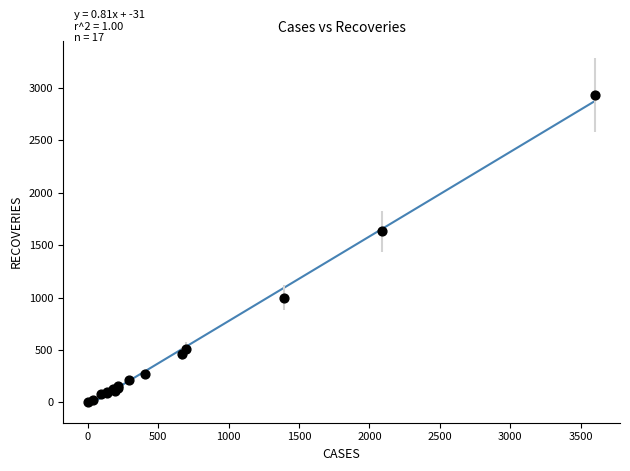

What Y value in the scatter plot is closest to 1466?

1631